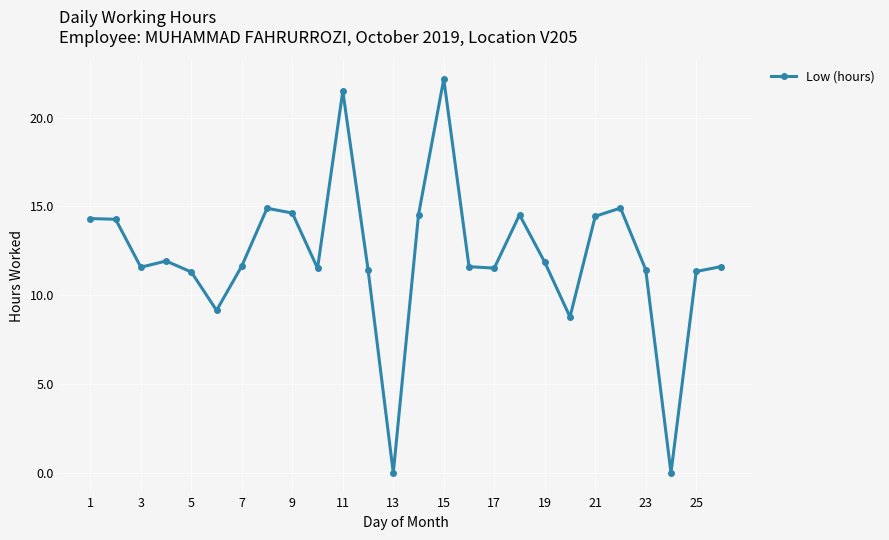

True or false: the data has more than 1 interior local peaks.

True